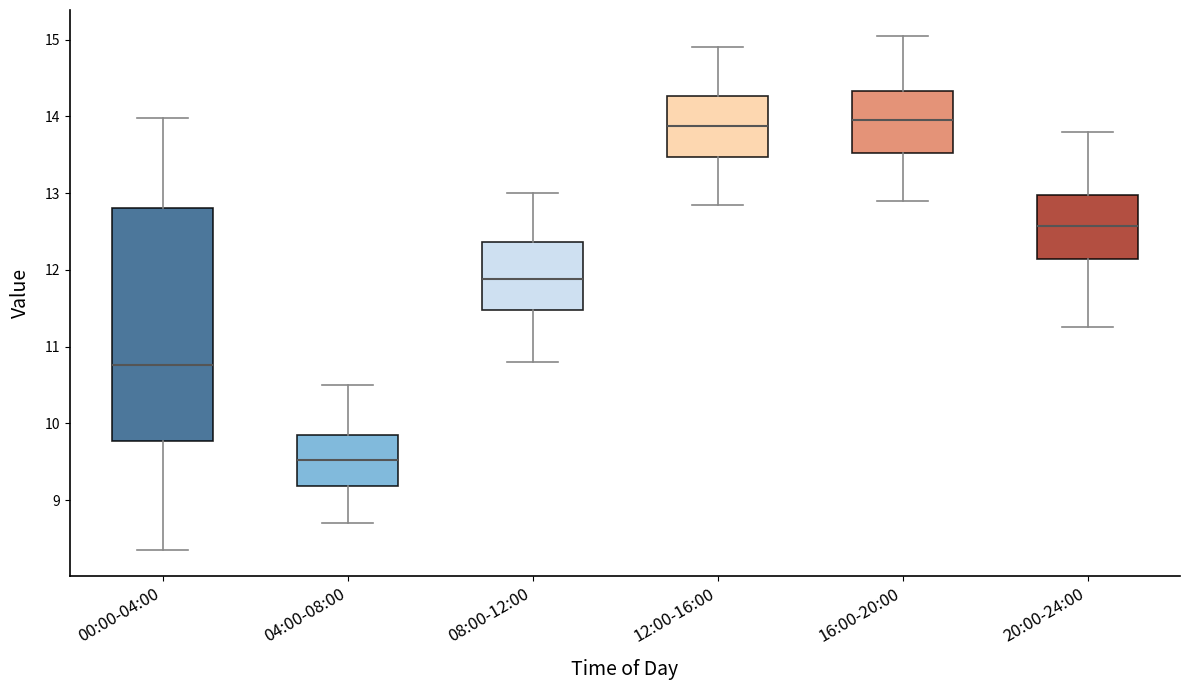

Which box has the lowest median line?

04:00-08:00